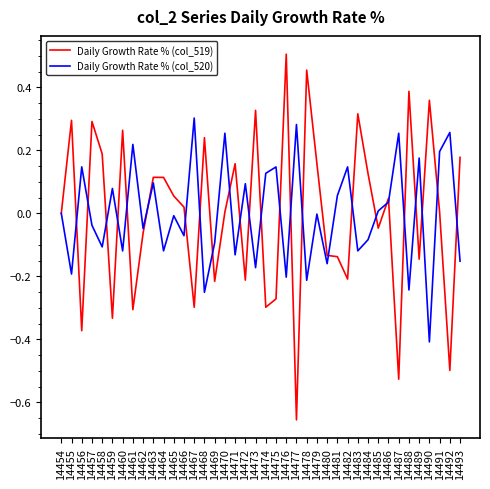

The Daily Growth Rate % (col_520) series shows -0.4 at 14478. True or false?

False